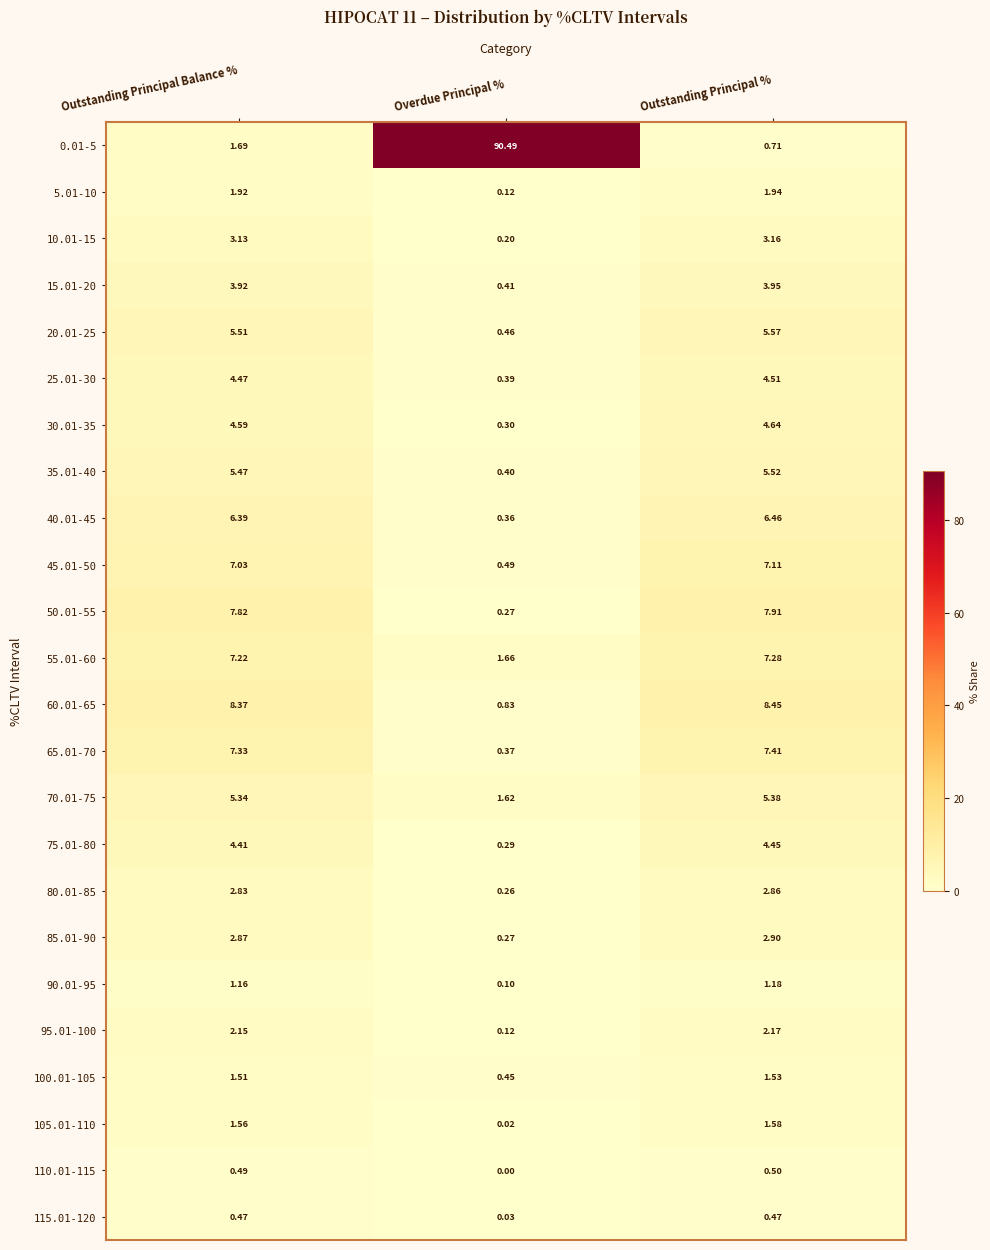

Which category has the highest value across all series?

Overdue Principal %